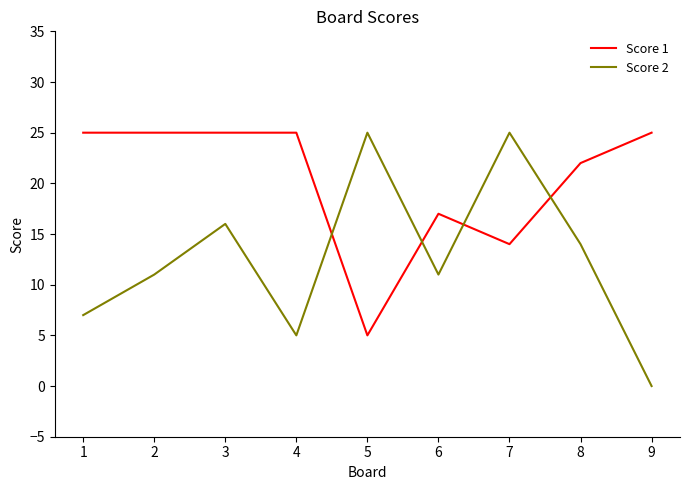

Which category has the lowest value across all series?

9